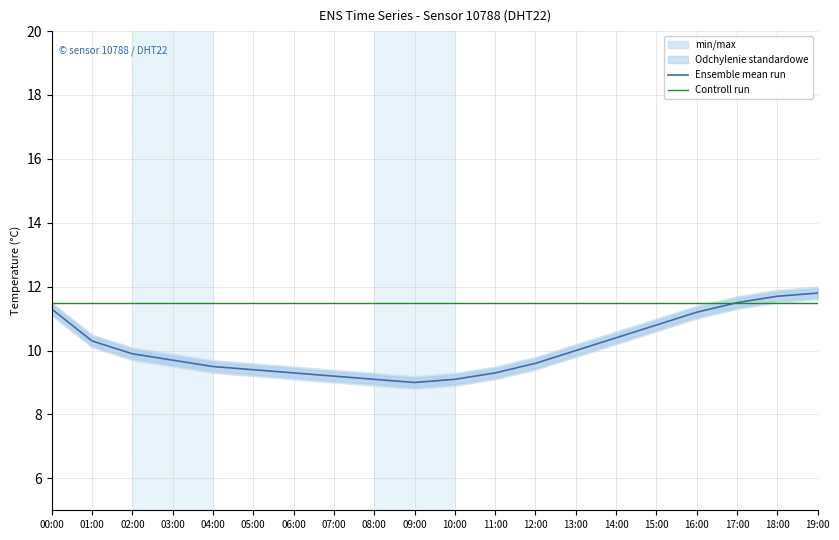

At how many categories does at least one series exceed 11?

20